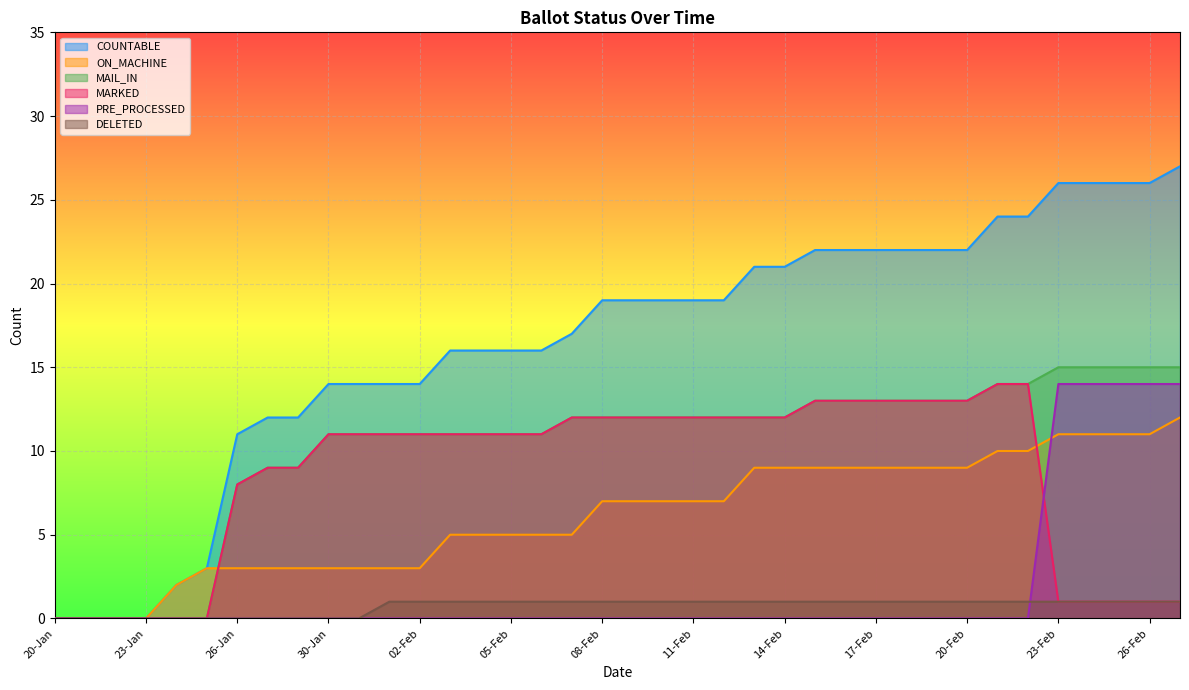

What is the highest value of the MARKED series?

14